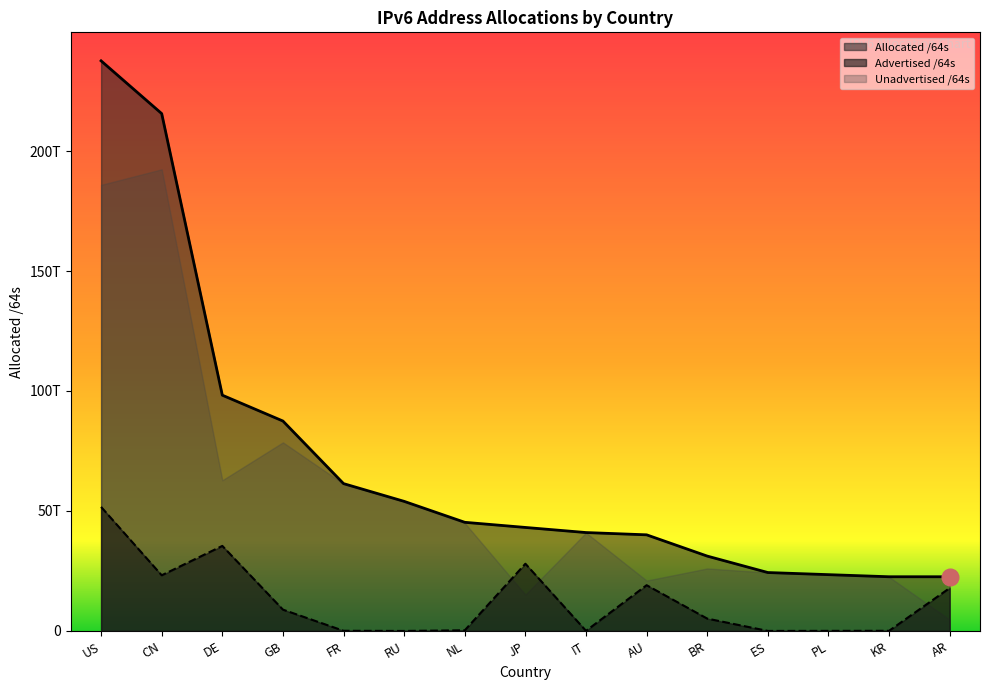

How many data points in Allocated /64s are less than 43139200581633?

7